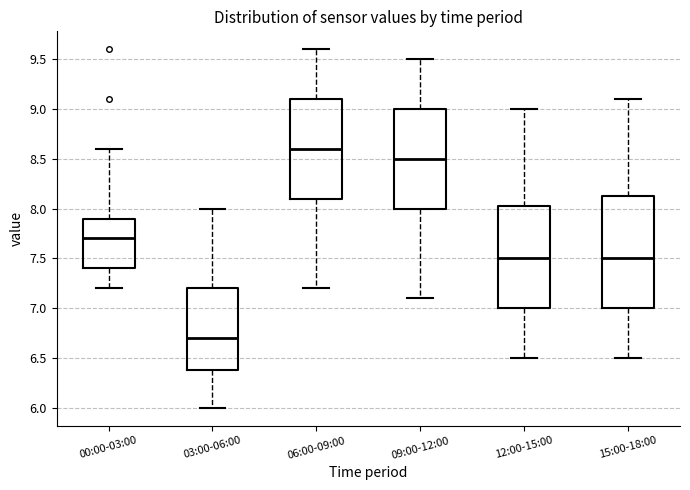

Comparing the boxes themselves (not the whiskers), which one is the tallest?

15:00-18:00